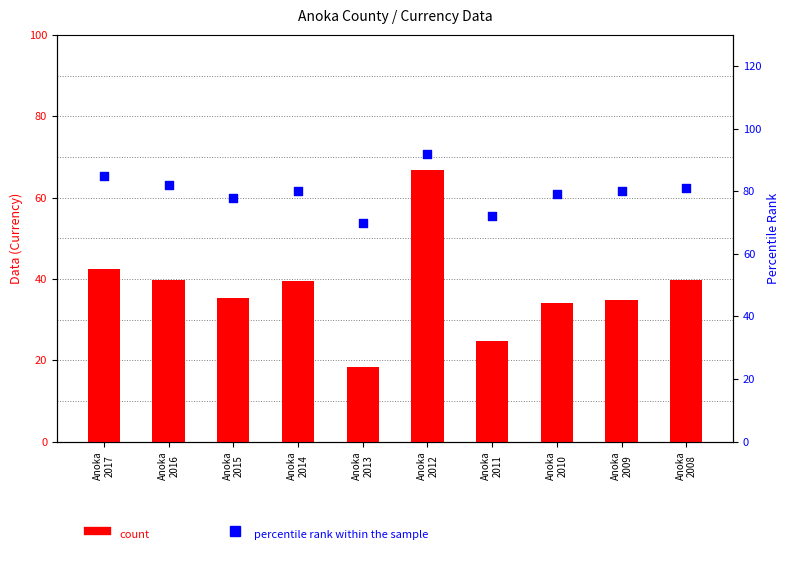

At which category is the sum across all series the highest?

Anoka
2012